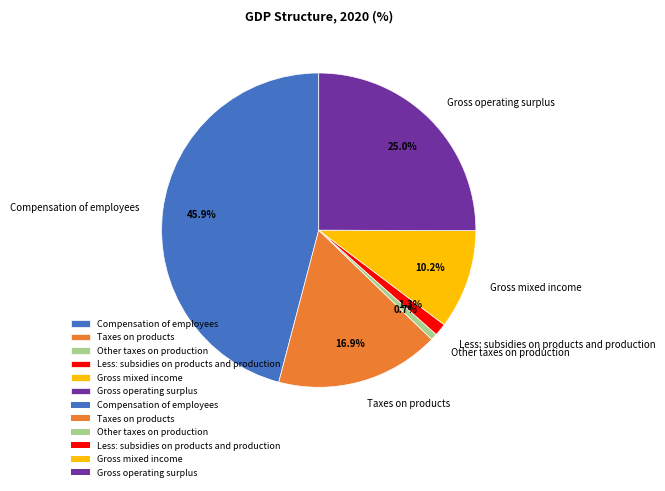

To the nearest percent, what is the difference between the Less: subsidies on products and production and Taxes on products slice percentages?

16%